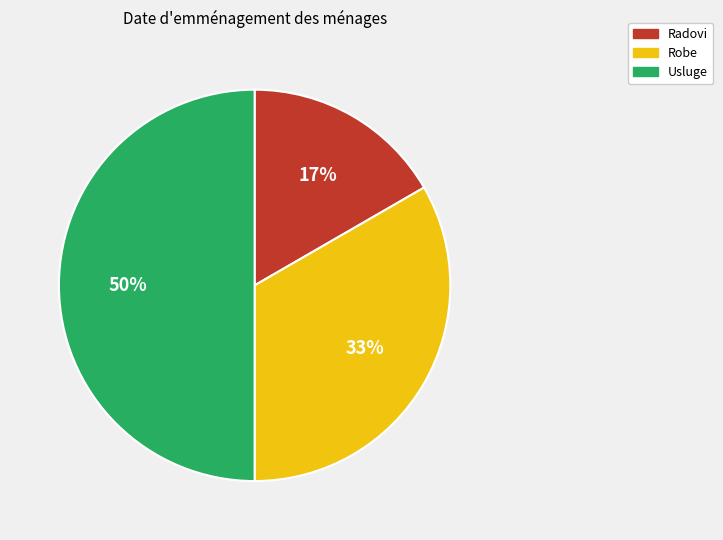

Is it true that Usluge is 50% of the pie?

True